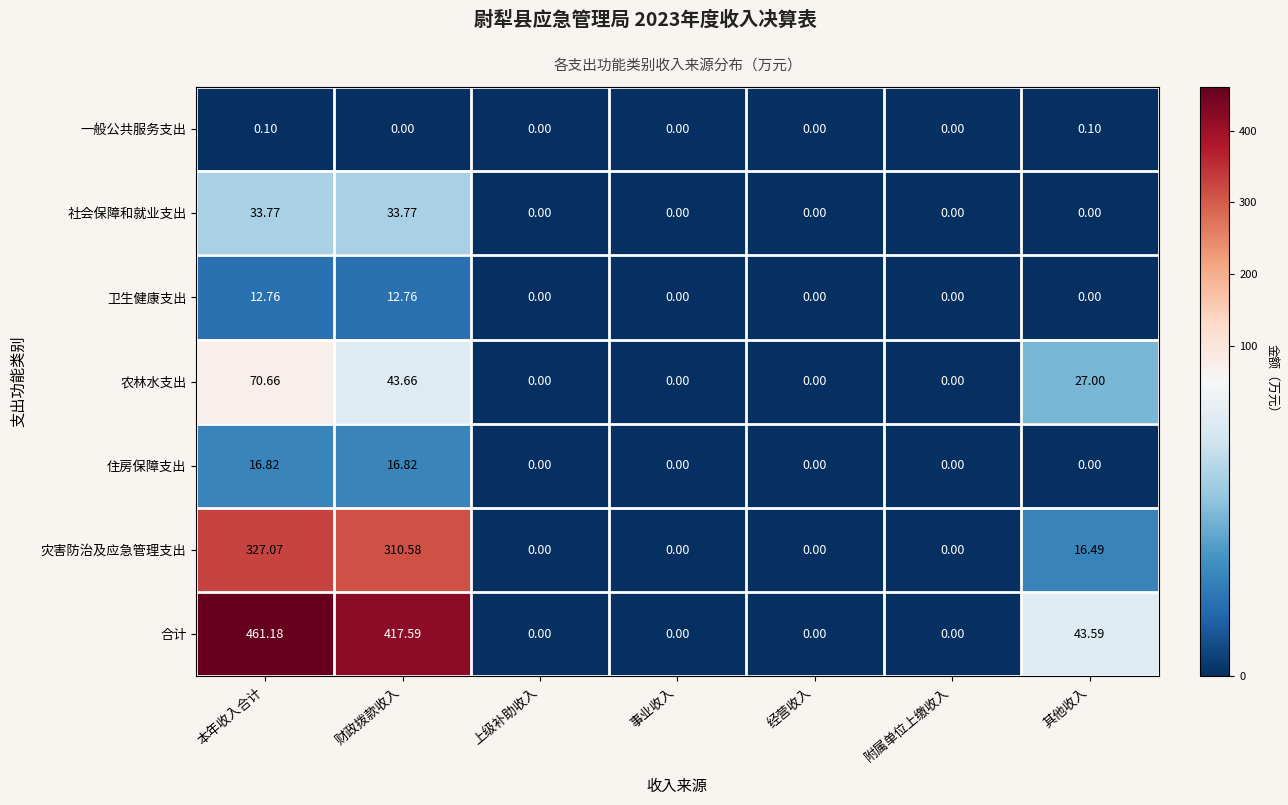

At which category is the sum across all series the highest?

本年收入合计